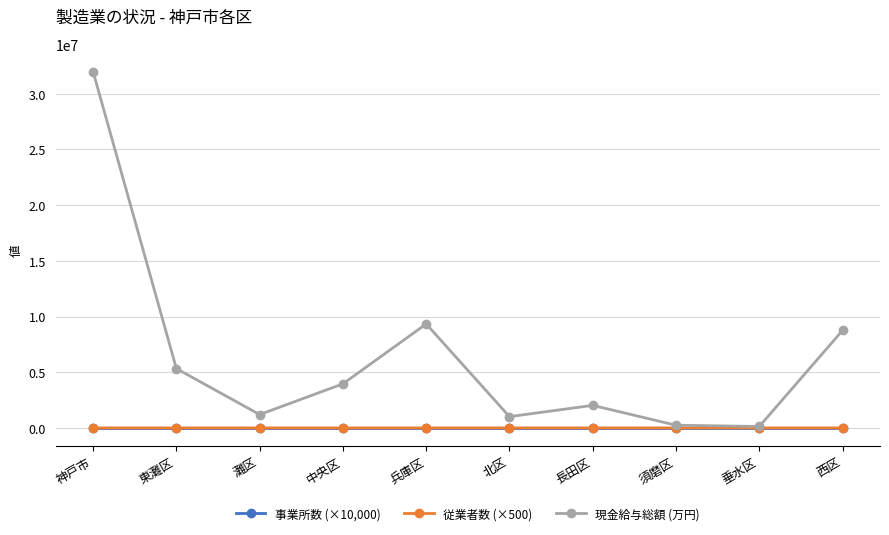

What is the total value across all series at 垂水区?

128897.0